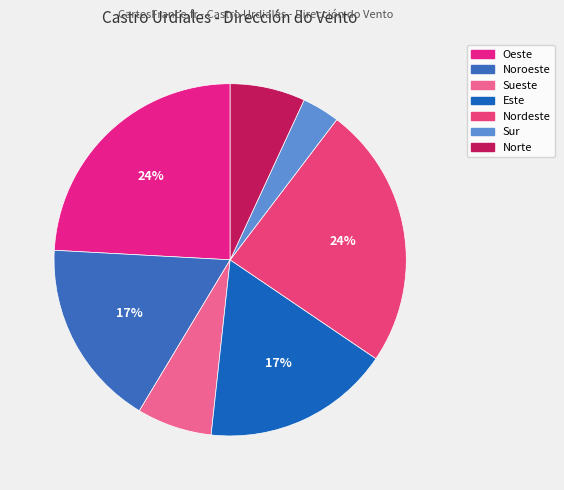

How many slices are in this pie chart?

7